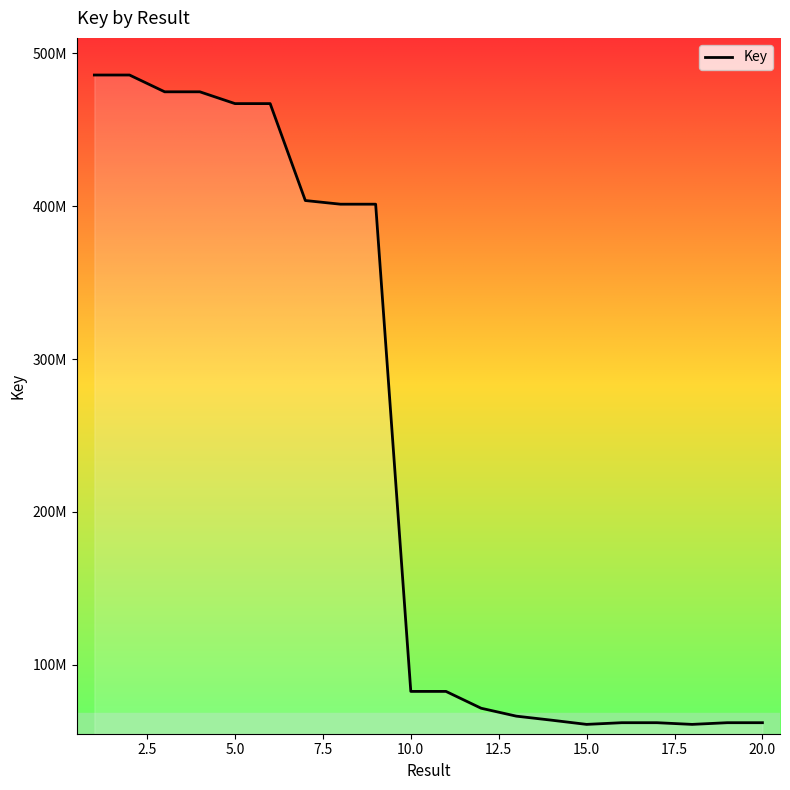

What is the difference between the maximum and second lowest values?

424752331